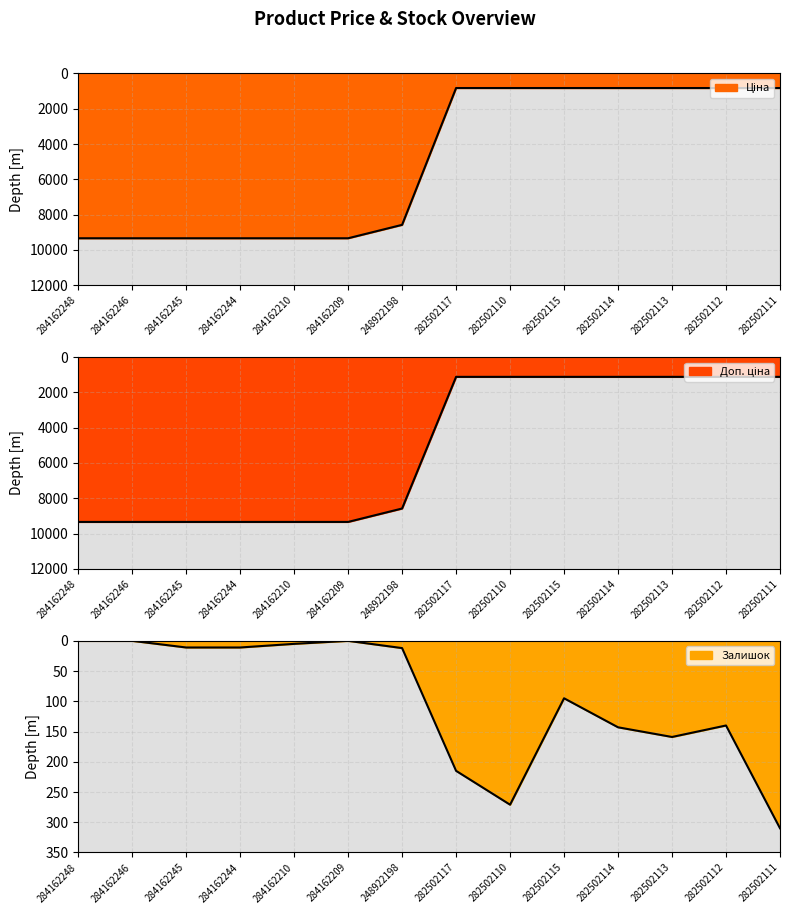

Which category has the lowest value in the Доп. ціна series?

282502117